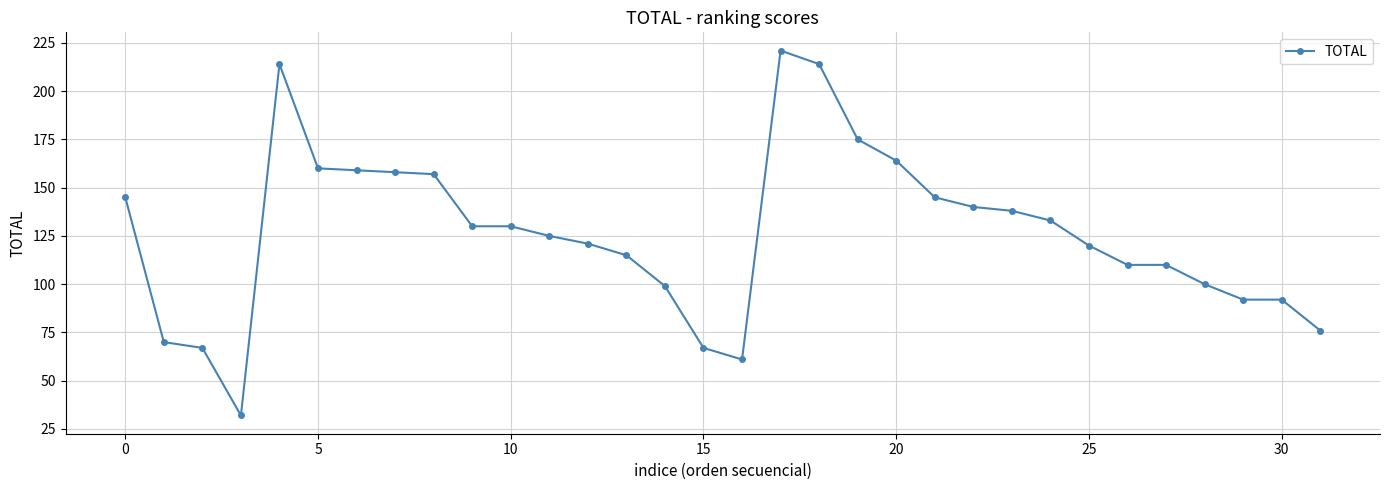

True or false: the data has more than 0 interior local peaks.

True